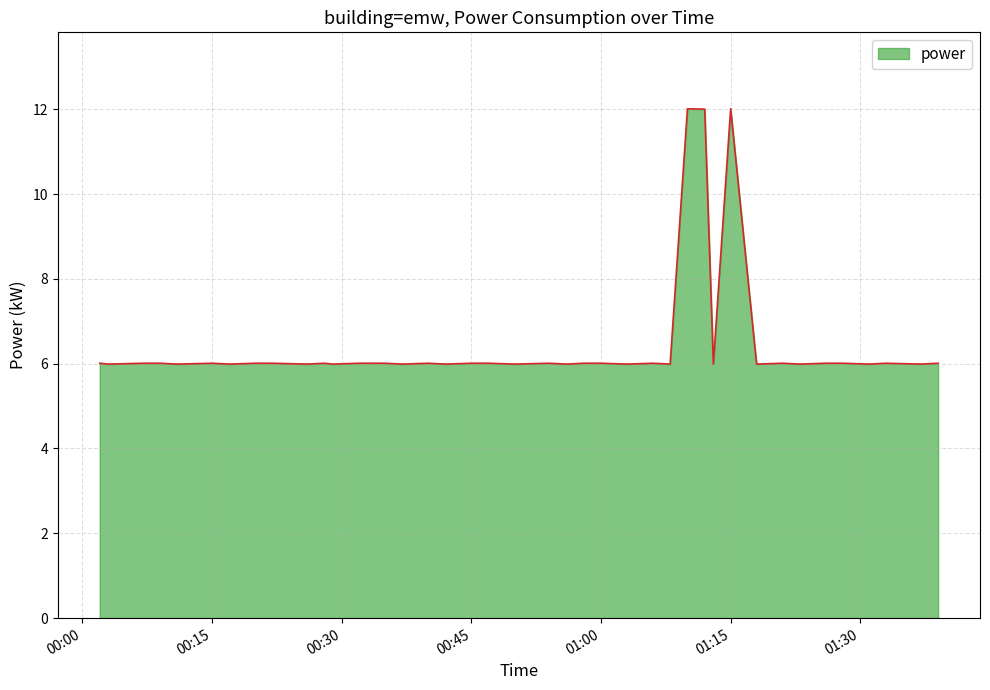

What is the greatest value displayed?

12.0